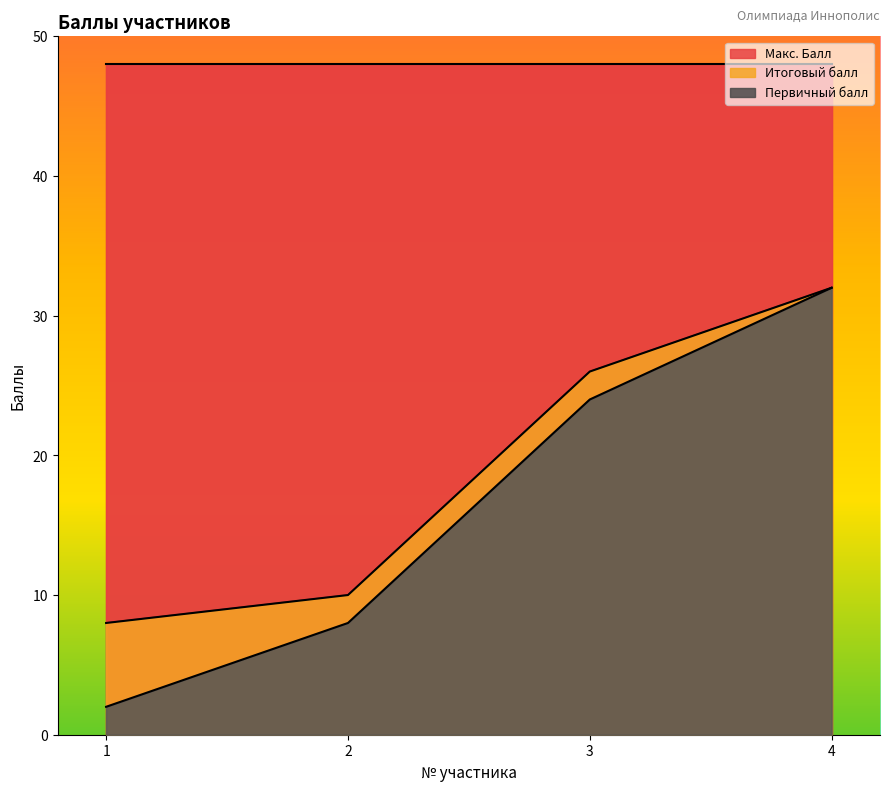

Is it true that Первичный балл equals 48 at 4?

False